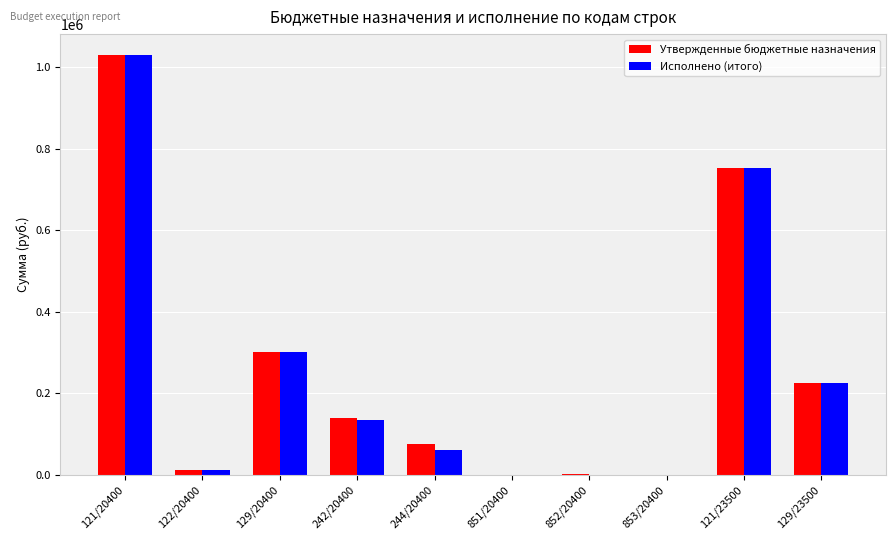

At which category is the sum across all series the highest?

121/20400